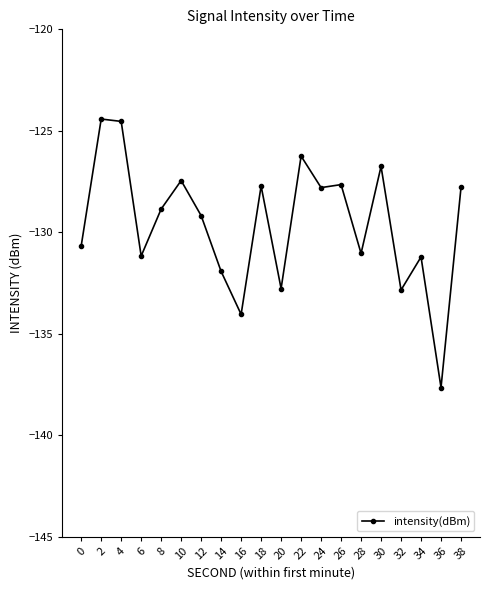

The chart shows a value of -124.5 at 4. True or false?

True